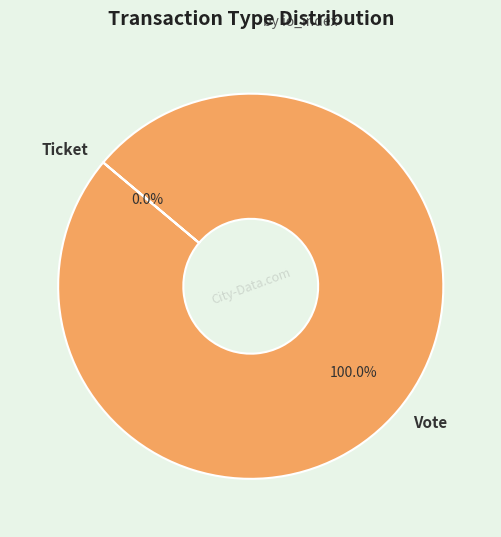

True or false: Ticket accounts for 0% of the total.

True